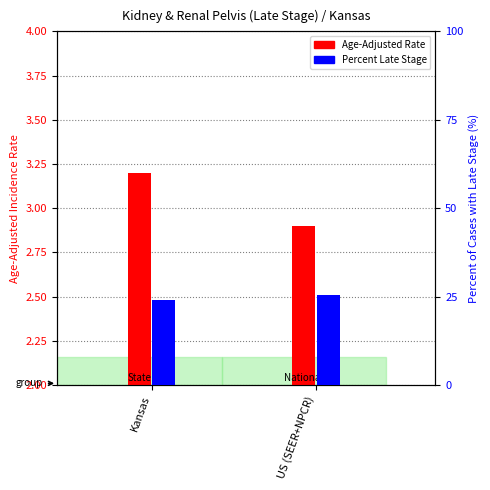

What is the sum of all Percent of Cases with Late Stage values?

49.6